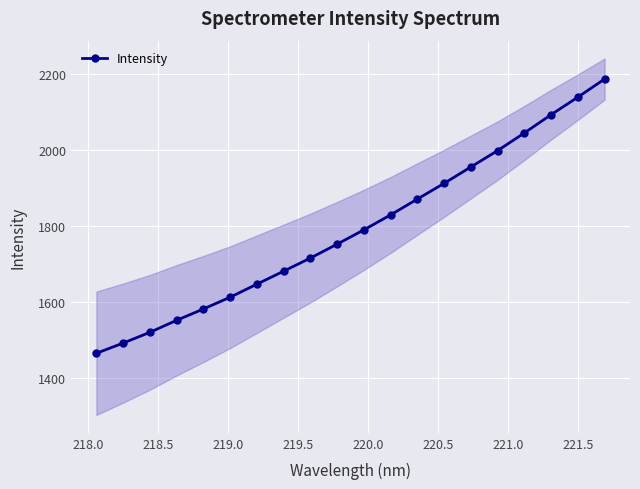

True or false: Intensity has more than 0 interior local peaks.

False